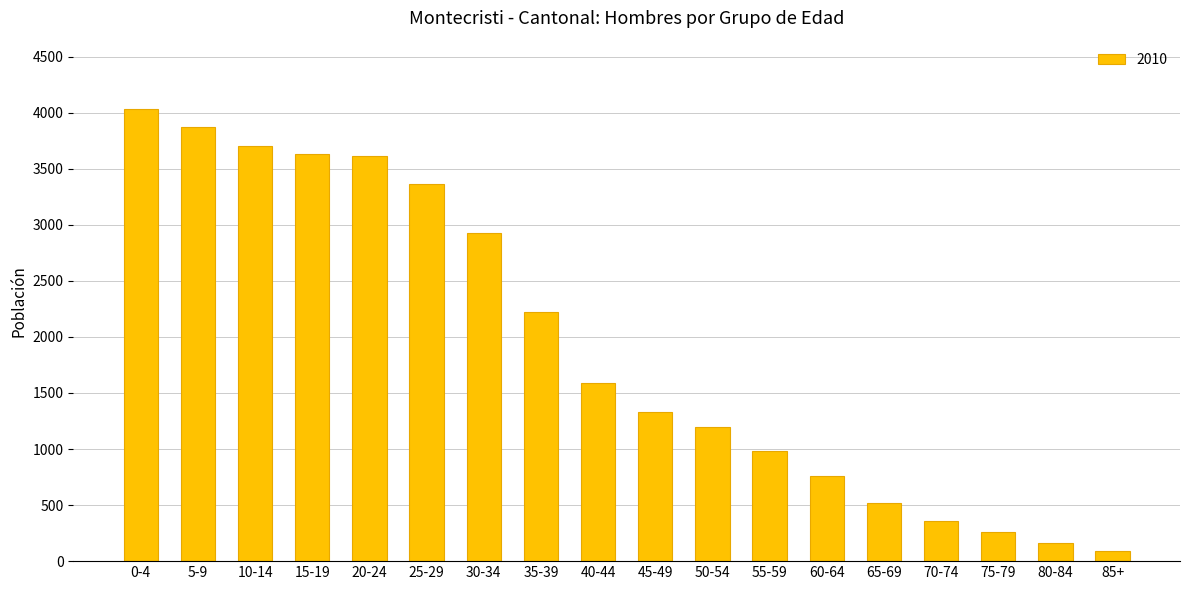

What is the ratio of the value at 20-24 to the value at 45-49?

2.7